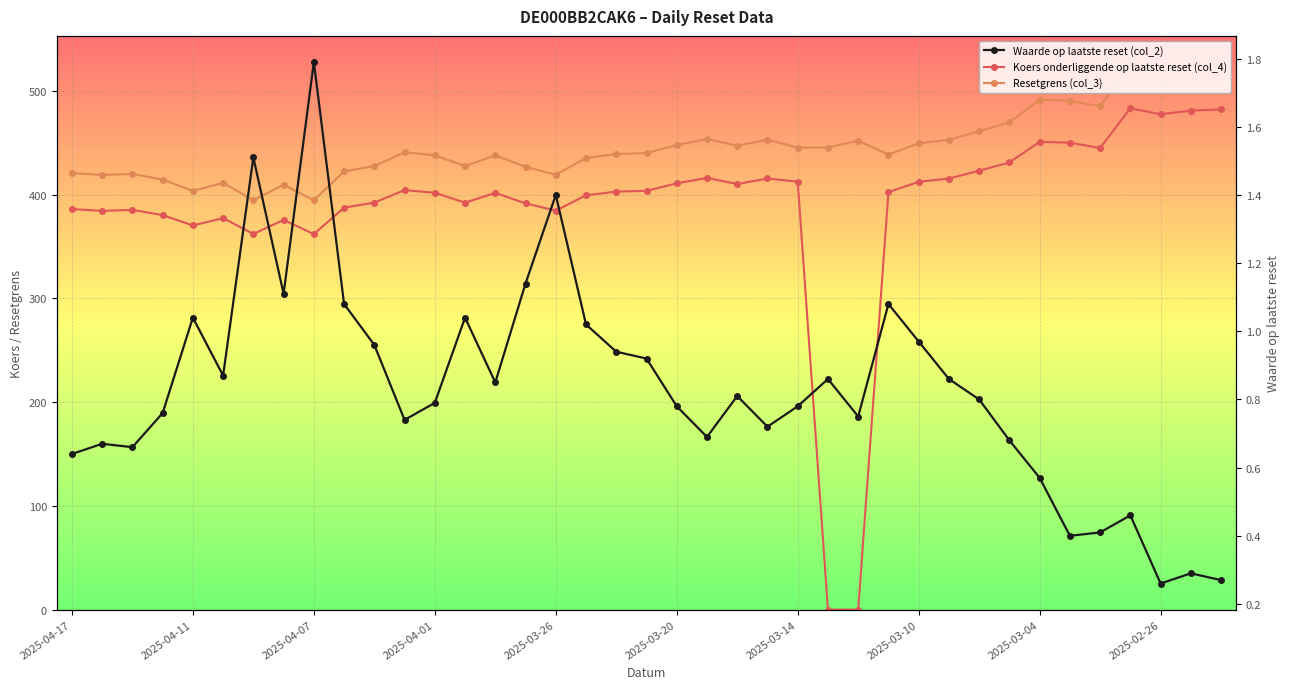

What is the spread (max minus min) of values at 10?

426.5